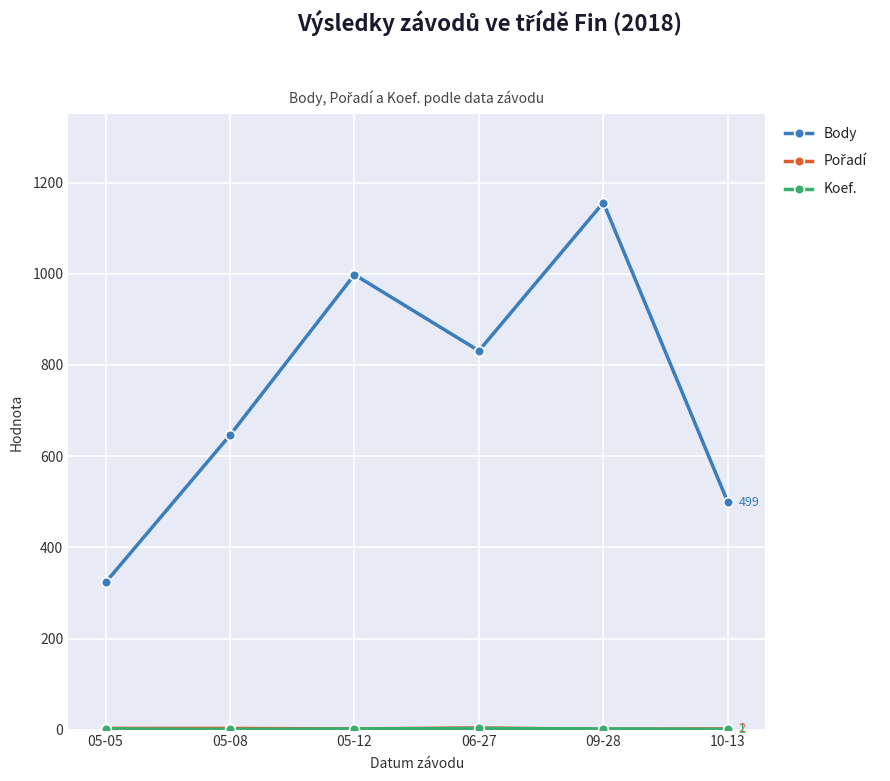

Between 05-05 and 10-13, which series saw the biggest shift?

Body